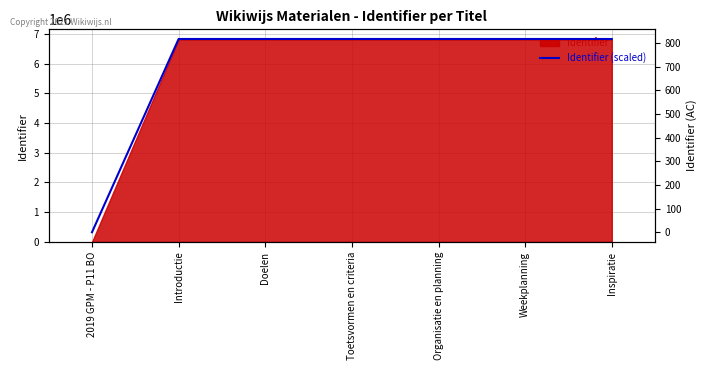

Rank the categories by value from highest to lowest.

Inspiratie, Weekplanning, Organisatie en planning, Toetsvormen en criteria, Doelen, Introductie, 2019 GPM - P11 BO